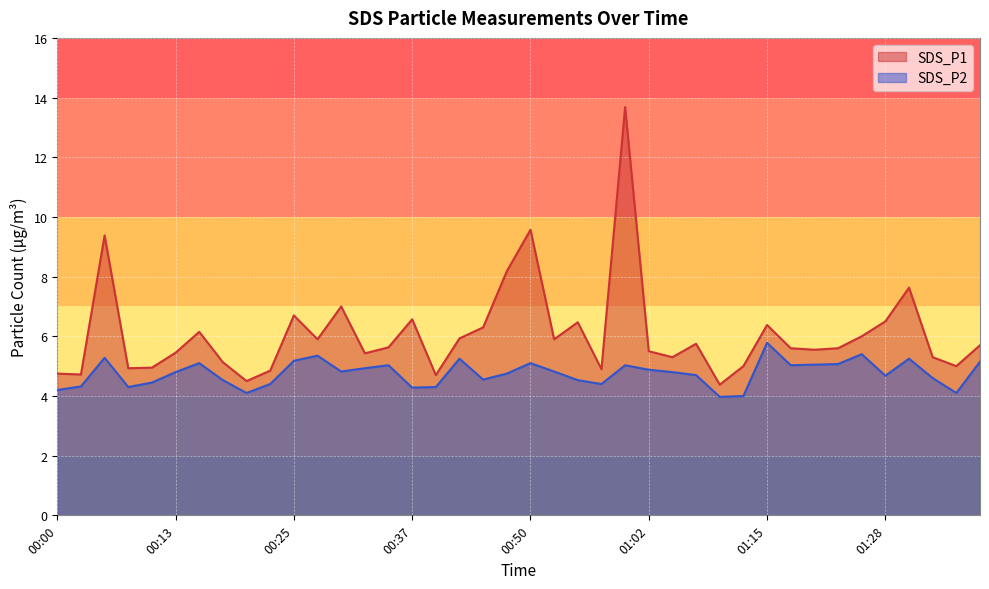

What are all the series names shown in the legend?

SDS_P1, SDS_P2